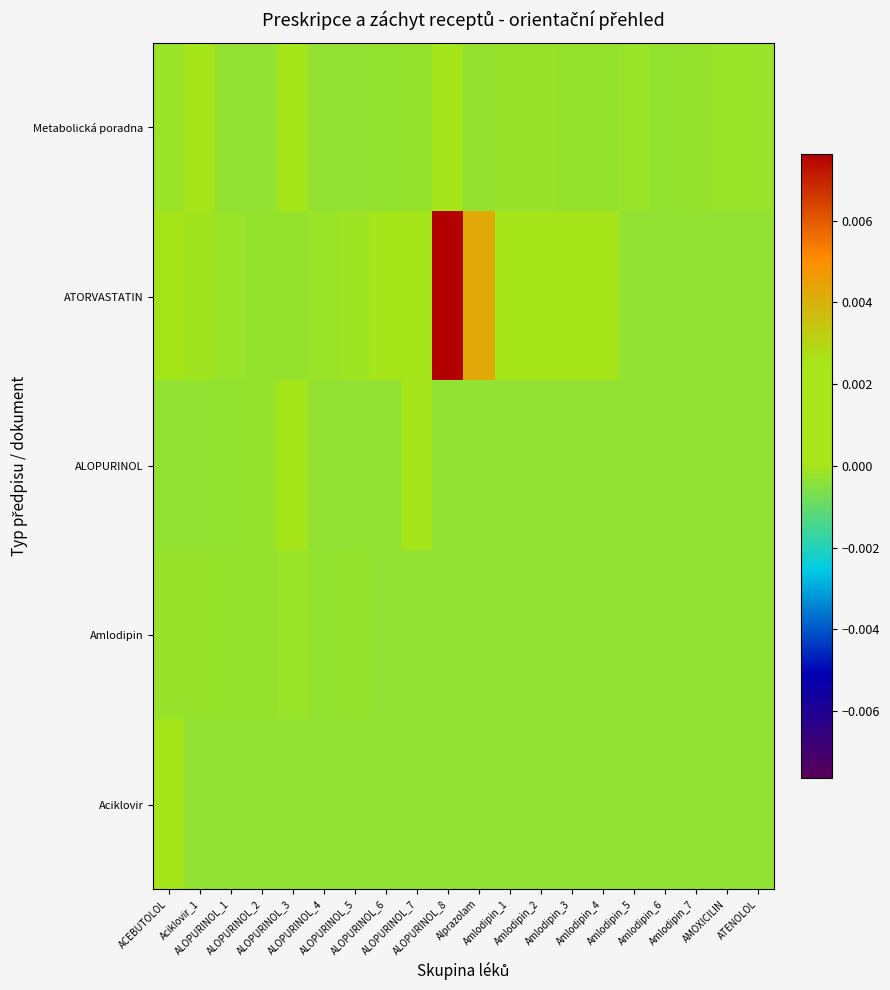

Which has a higher value, ACEBUTOLOL or ALOPURINOL_7?

ACEBUTOLOL